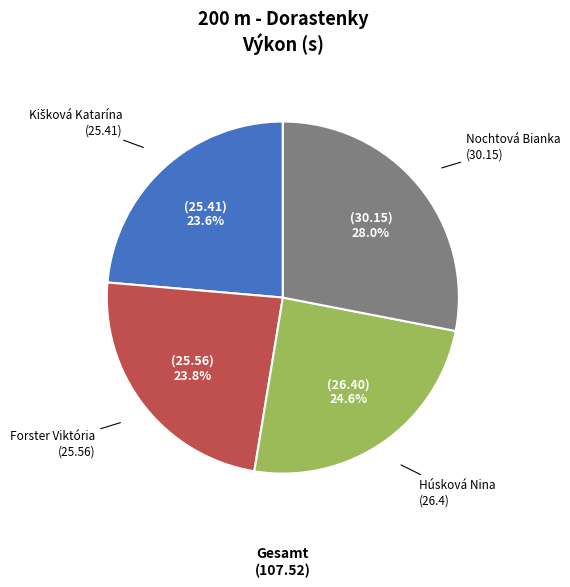

Is there any slice that represents more than half of the pie?

No